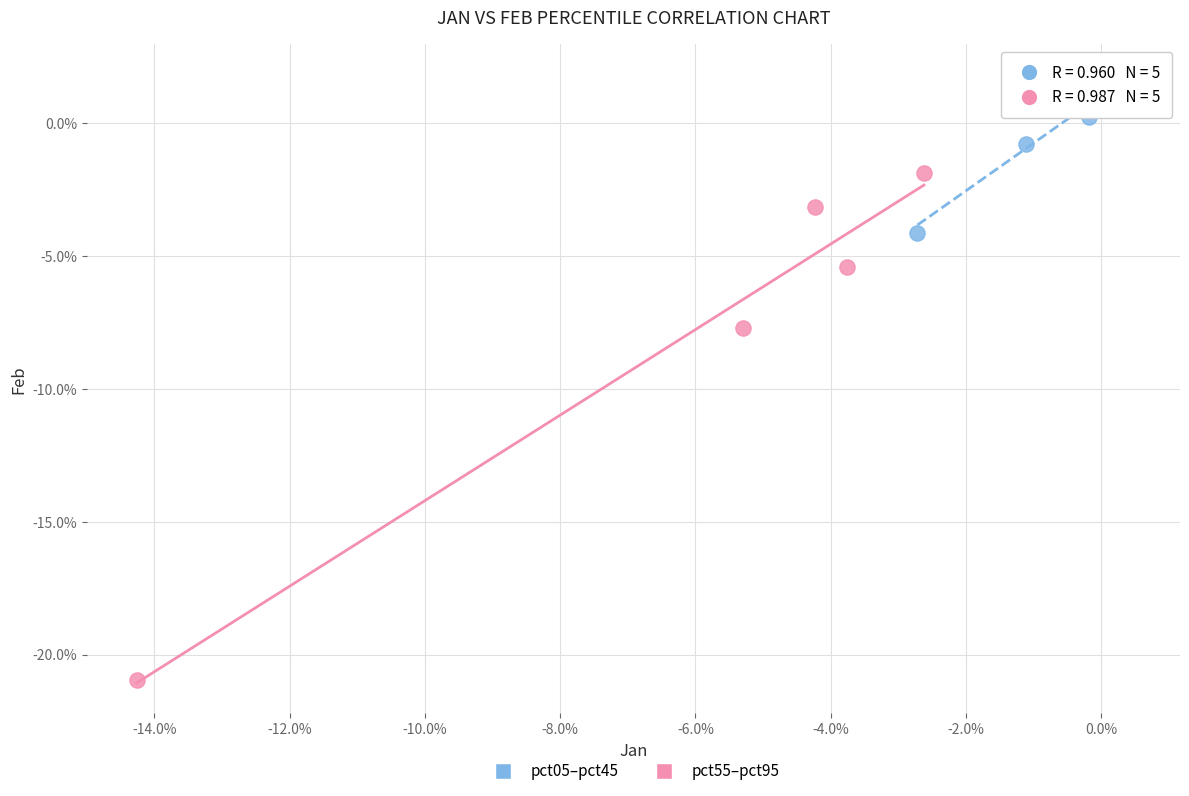

What are all the series names shown in the legend?

pct05–pct45, pct55–pct95